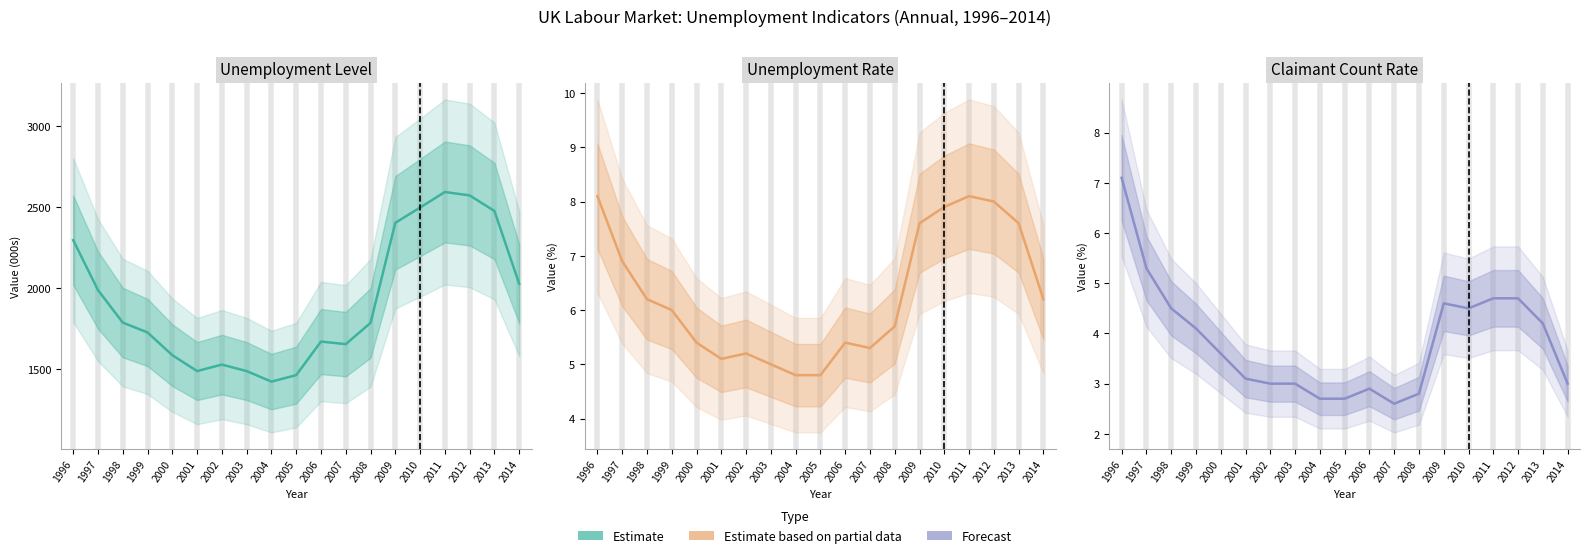

The value of Unemployment Rate (%) at 2009 is 9.9. True or false?

False